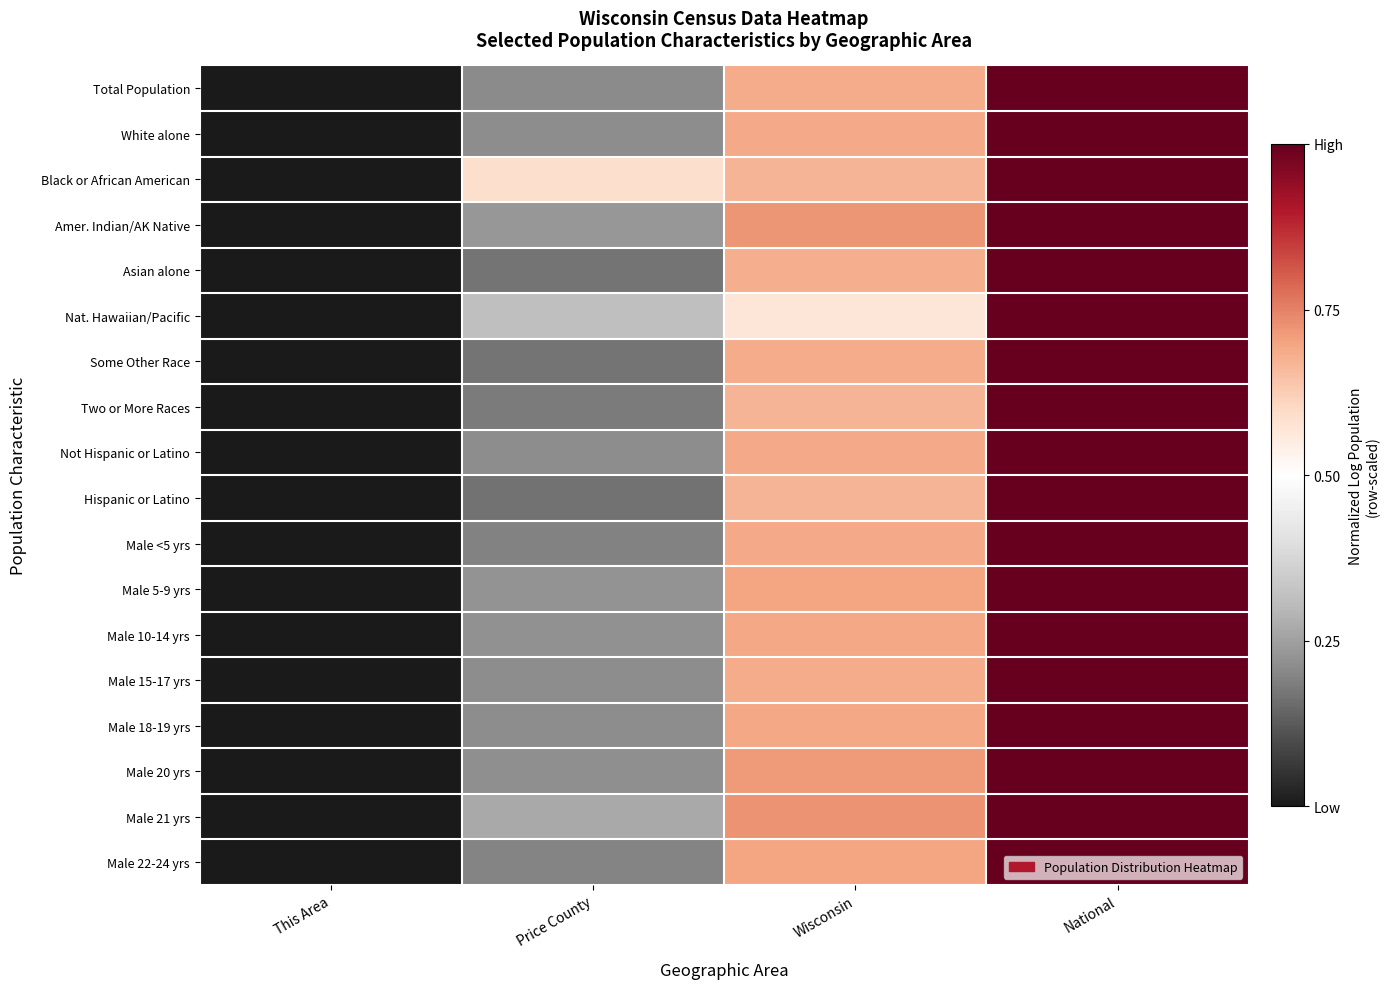

What is the greatest value displayed?

1.0